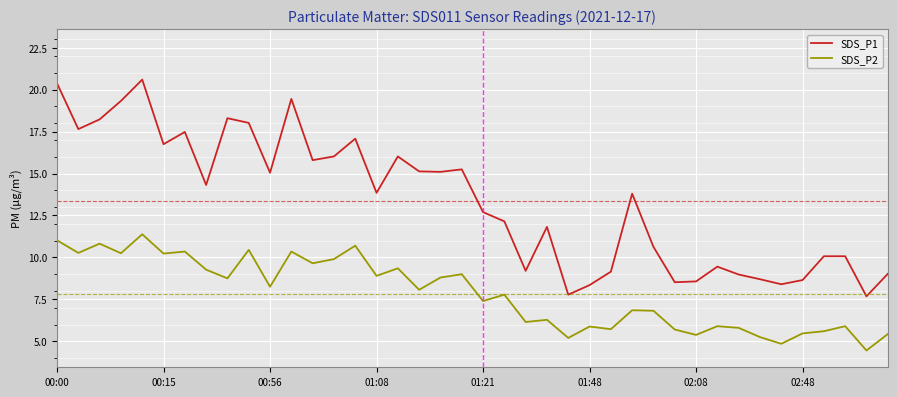

True or false: SDS_P1 and SDS_P2 intersect in this chart.

False